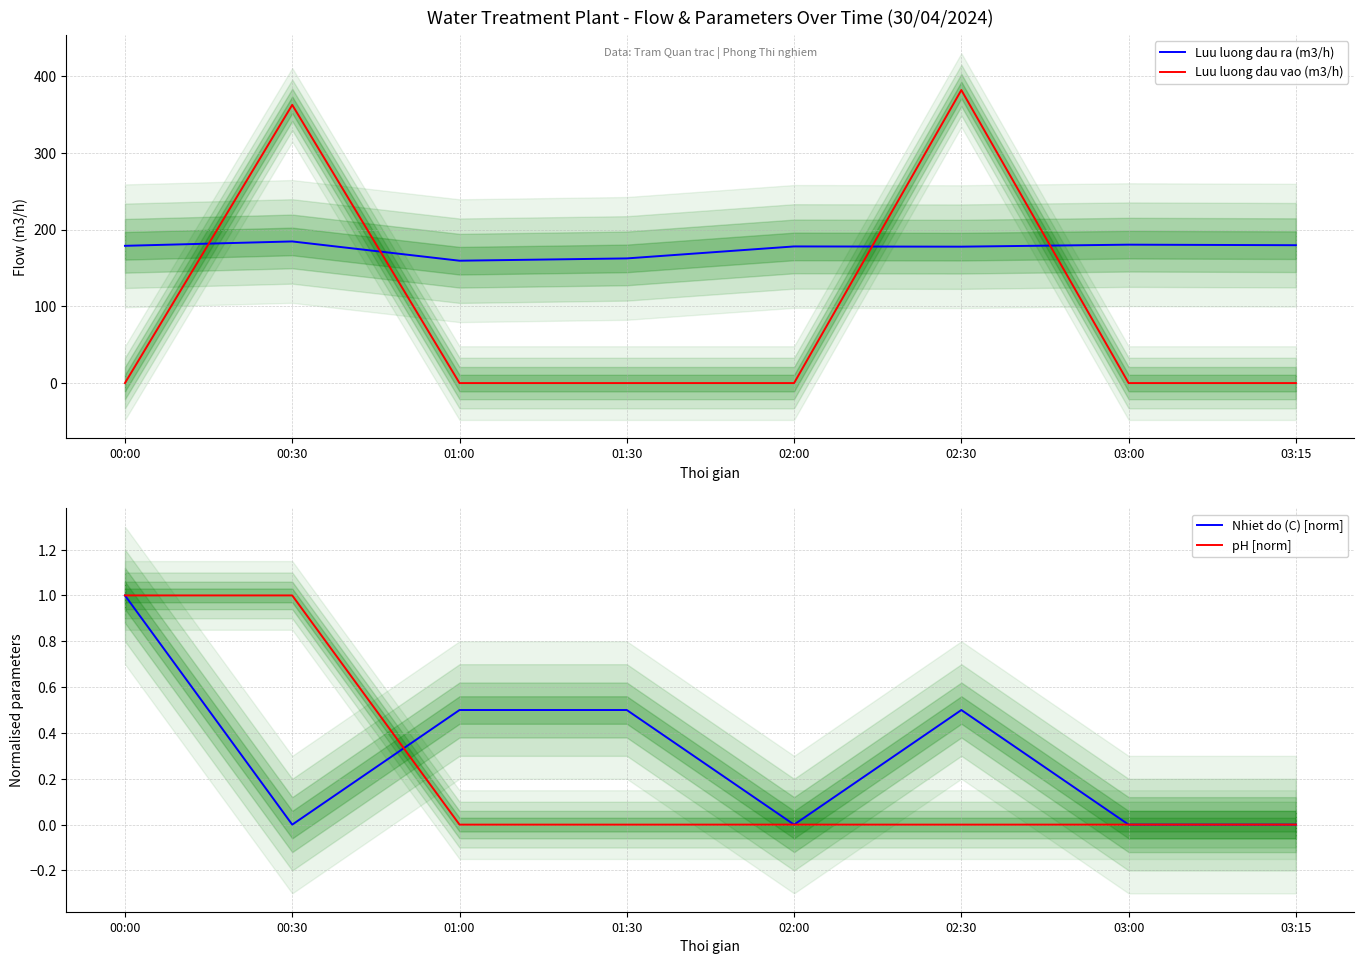

What is the average value of the Luu luong dau vao (m3/h) series?

93.0